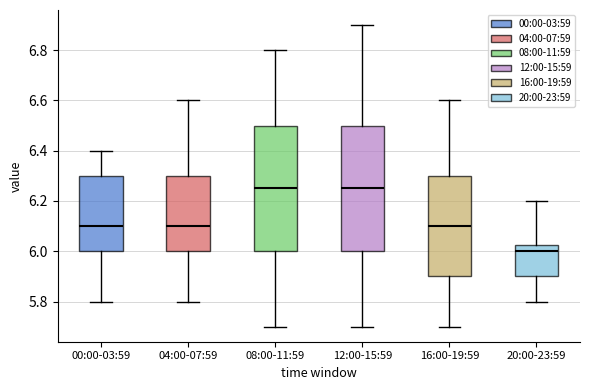

Reading left to right, transcribe this box plot: for each box, give where its median line is, the range the box spans, and where its two whiskers end, as read against the y-axis. The values are not printed on the chart, so give them approximately, as read against the axis.

00:00-03:59: median 6.10, box 6.00 to 6.30, whiskers 5.80 to 6.40
04:00-07:59: median 6.10, box 6.00 to 6.30, whiskers 5.80 to 6.60
08:00-11:59: median 6.26, box 6.00 to 6.50, whiskers 5.70 to 6.80
12:00-15:59: median 6.26, box 6.00 to 6.50, whiskers 5.70 to 6.90
16:00-19:59: median 6.10, box 5.90 to 6.30, whiskers 5.70 to 6.60
20:00-23:59: median 6.00, box 5.90 to 6.02, whiskers 5.80 to 6.20